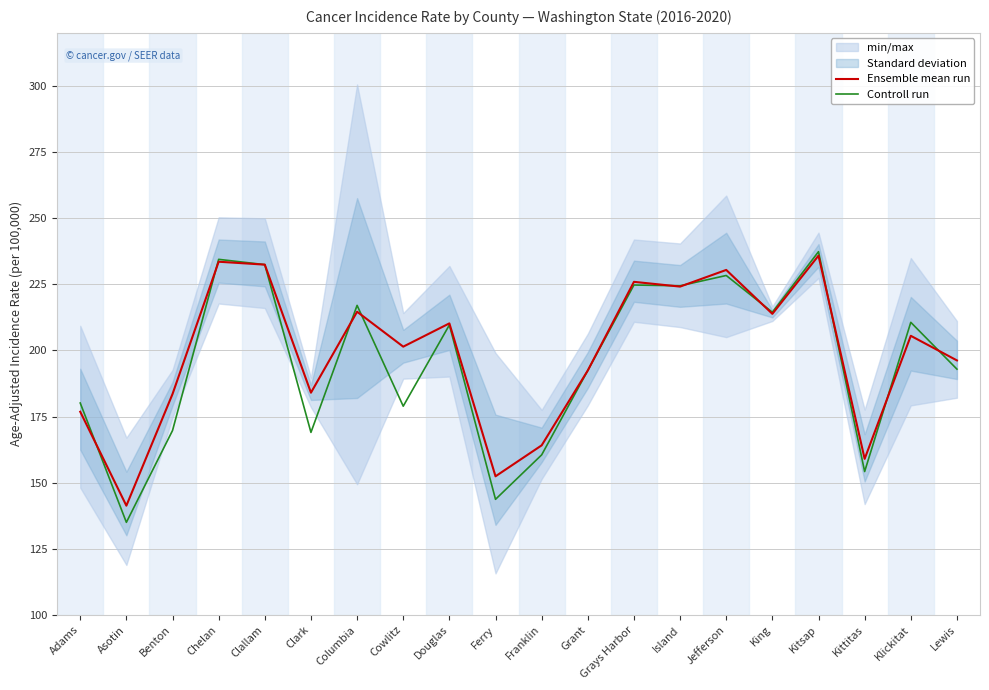

Does the chart display data point markers on the line(s)?

No